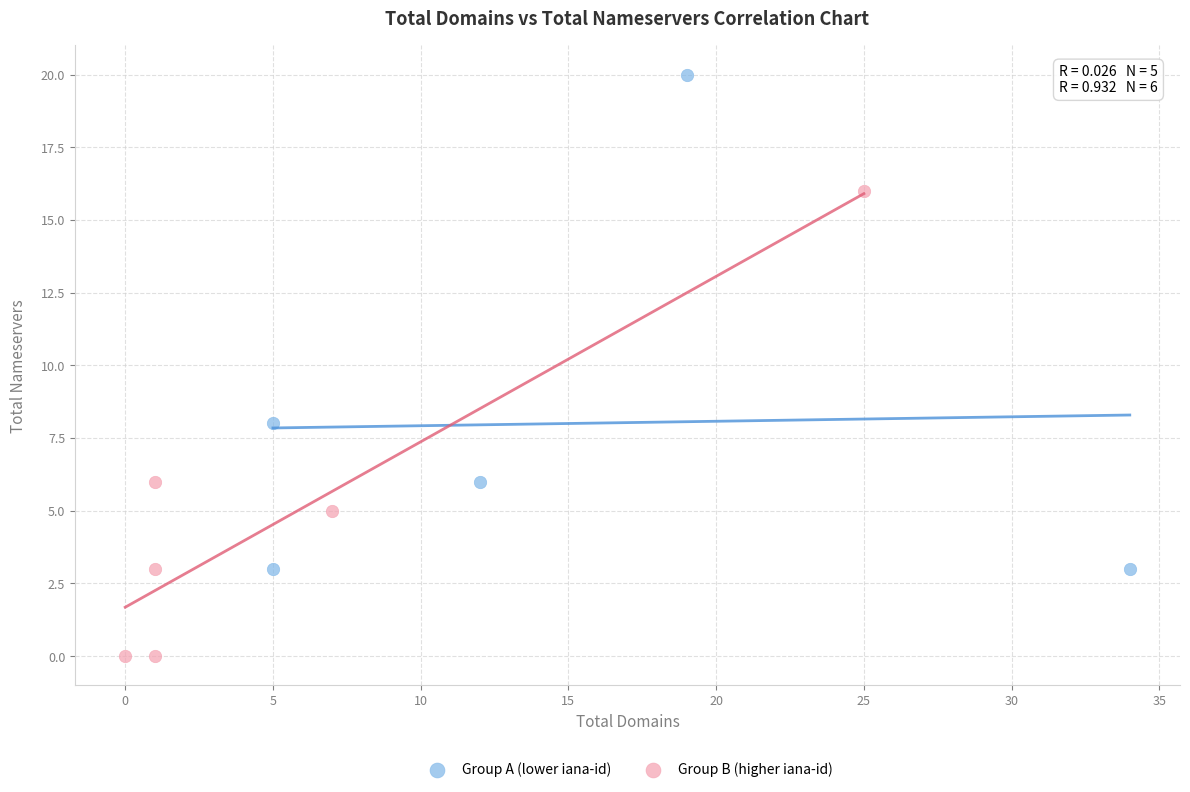

Which series reaches the maximum Y coordinate?

Group A (lower iana-id)